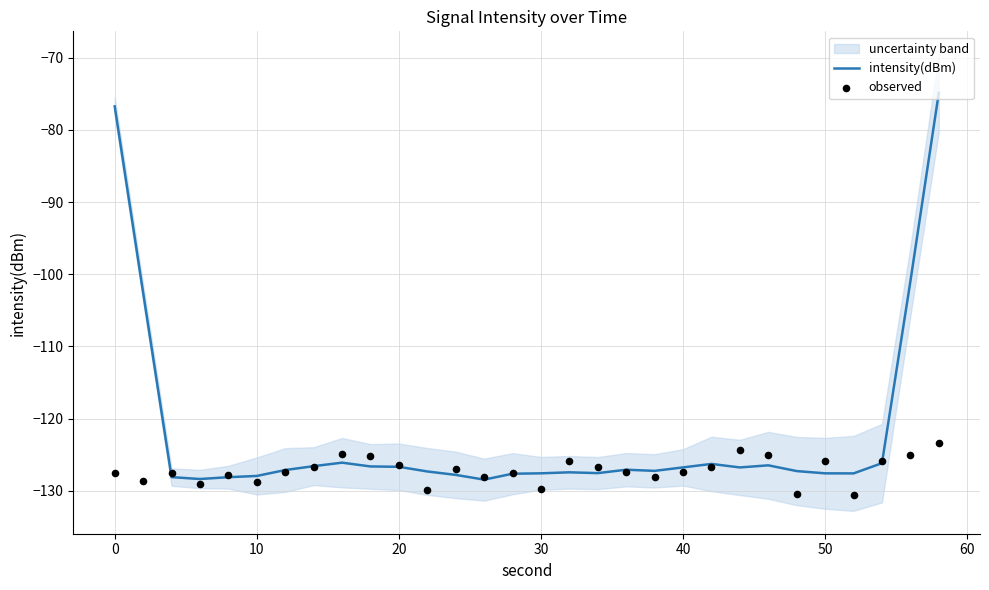

Which series has the widest spread of Y values?

intensity(dBm)